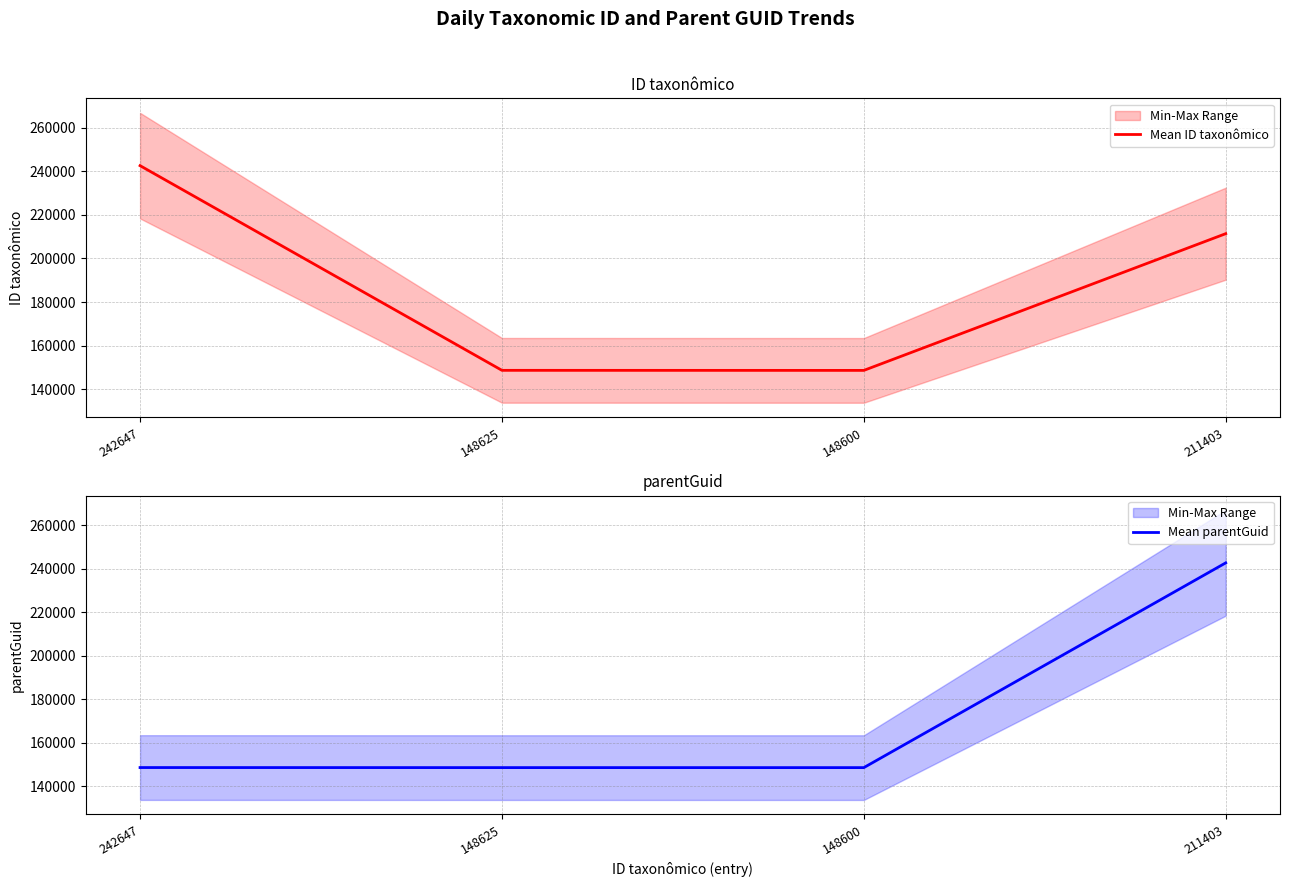

Which series ends up on top after the final intersection of Mean parentGuid and Mean ID taxonômico?

Mean parentGuid